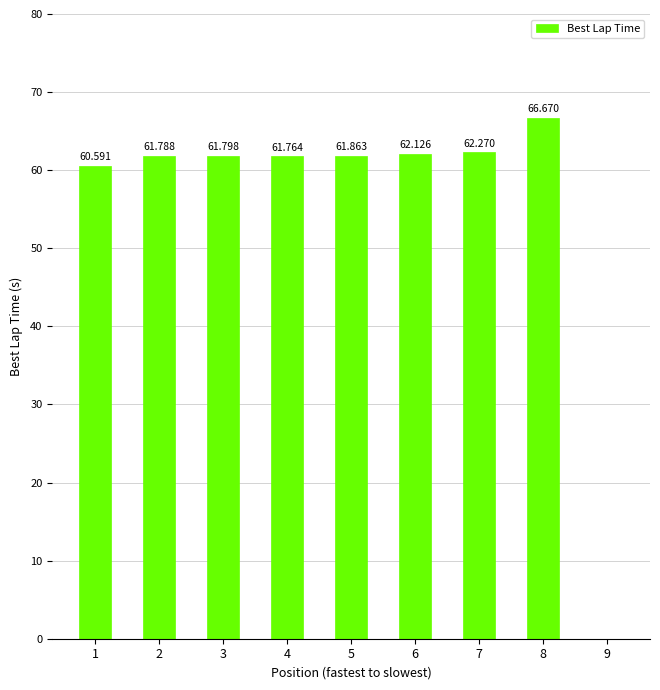

Between 2 and 6, which is larger?

6